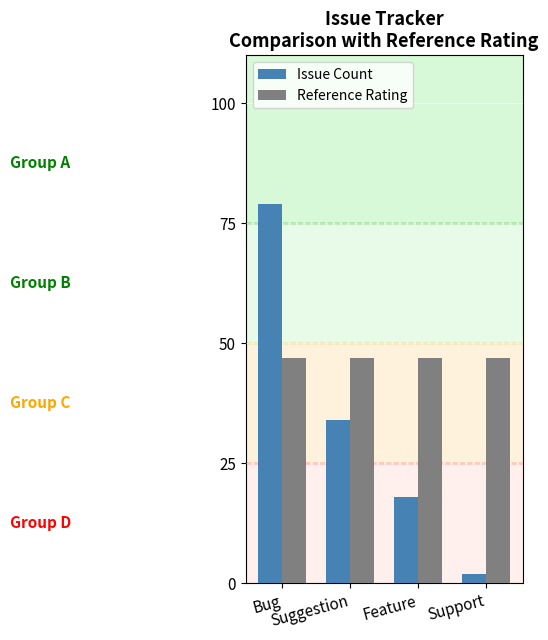

List the series in order of their peak value, lowest first.

Reference Rating, Issue Count